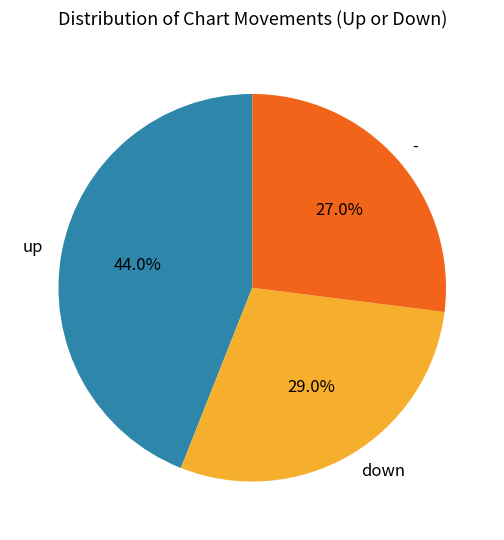

Count the number of slices in the pie.

3